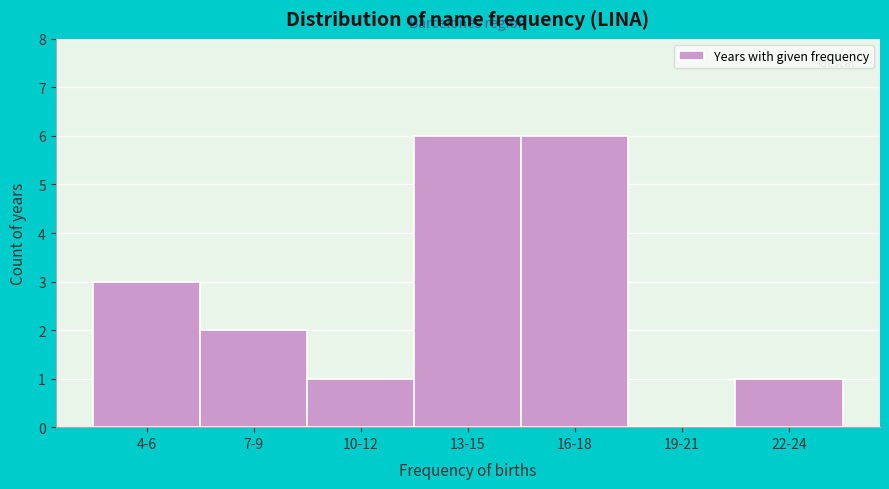

Reading left to right, what are all the values shown in this chart?

4-6=3	7-9=2	10-12=1	13-15=6	16-18=6	19-21=0	22-24=1